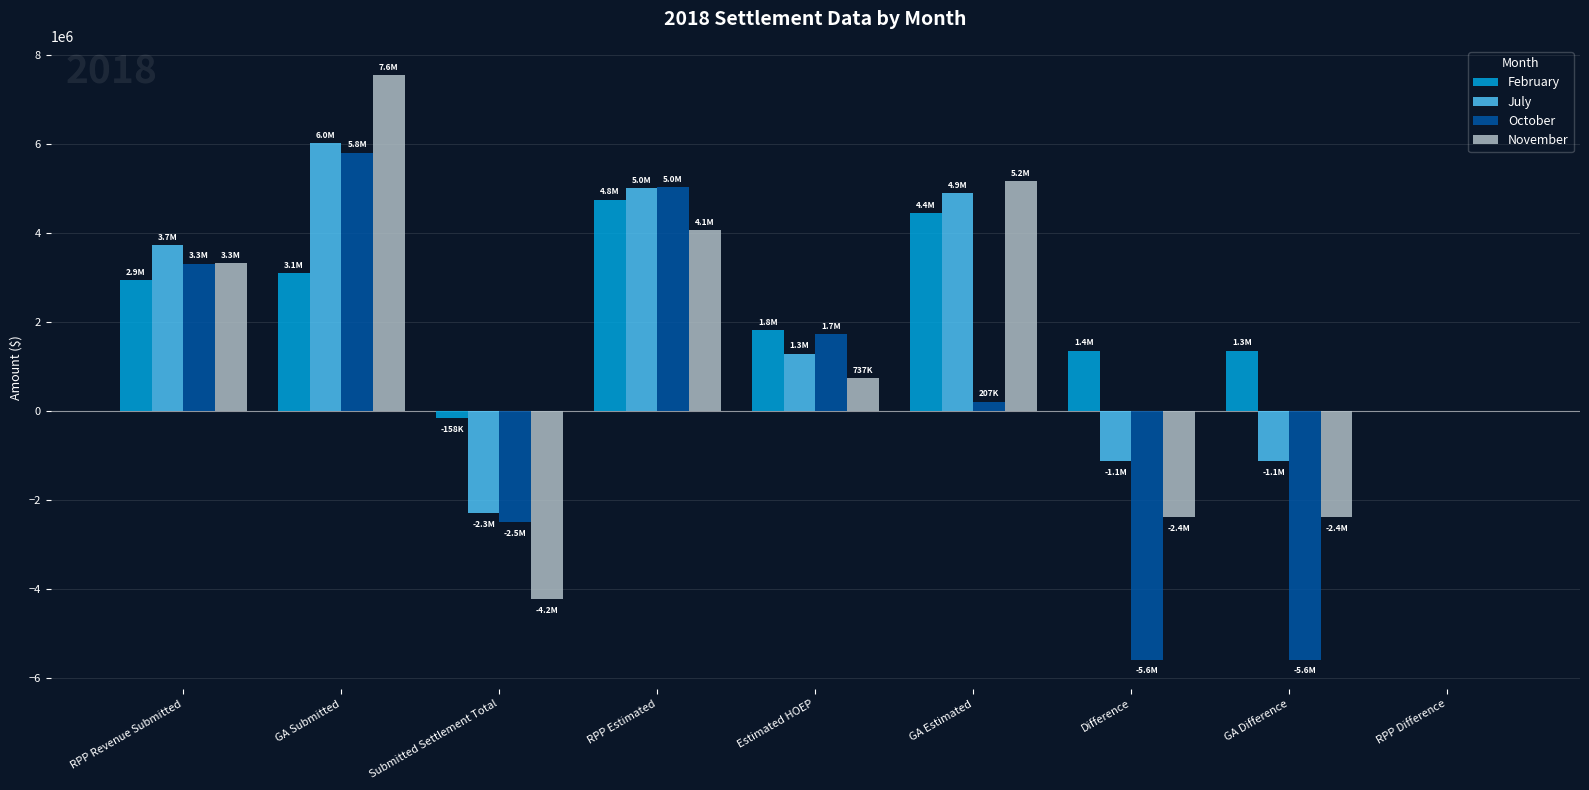

How many groups of bars are there?

9